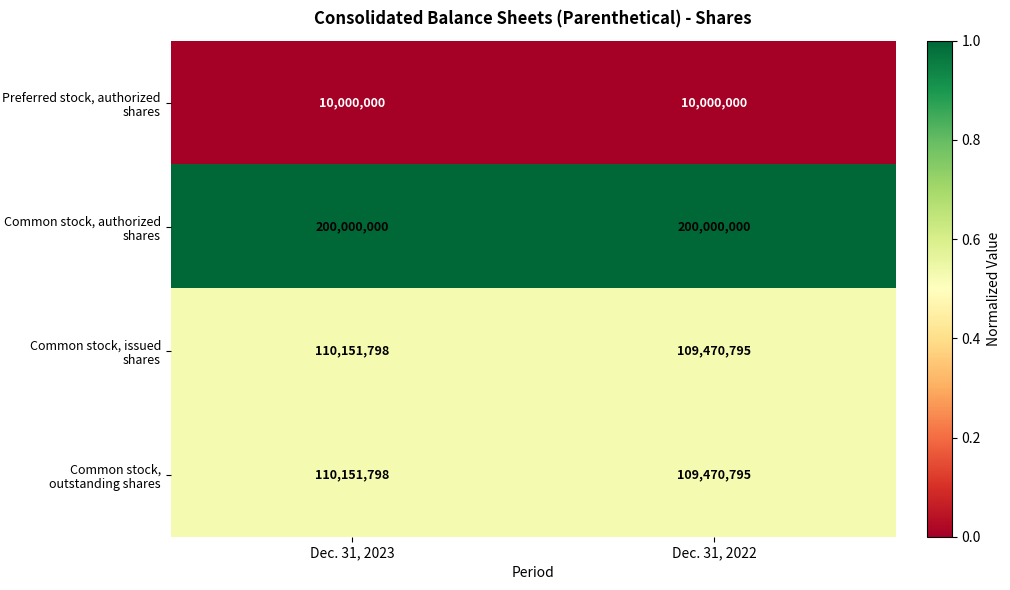

True or false: Common stock, issued shares has a value of 110151798 at Dec. 31, 2023.

True